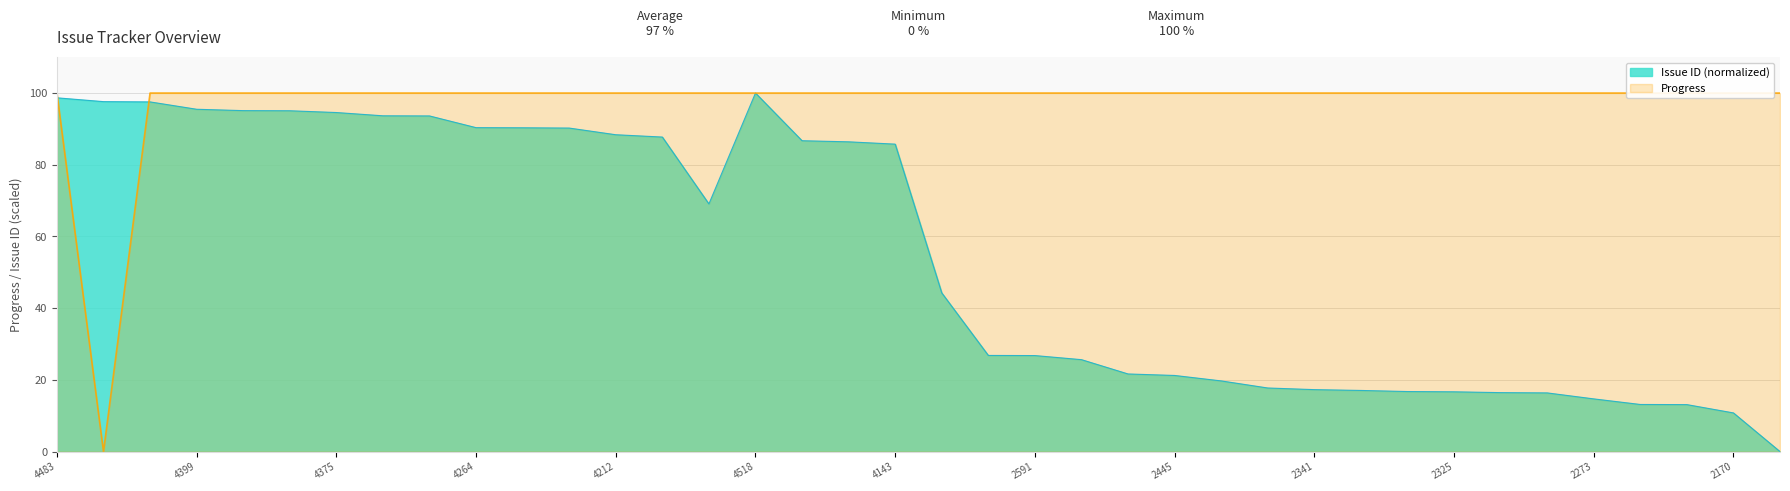

Where is Progress nearest to the value 50?

4483